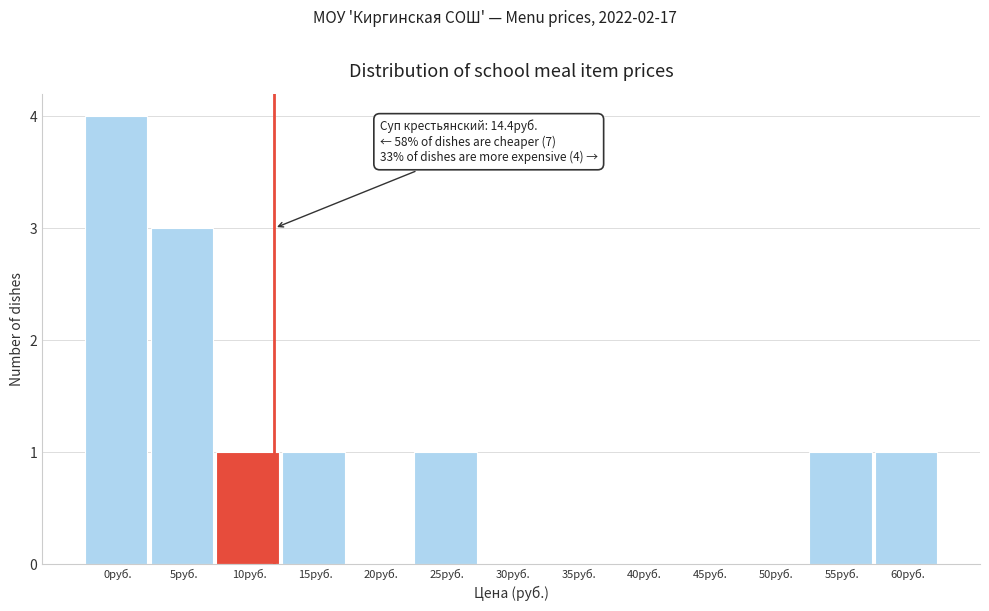

Reading left to right, what are all the values shown in this chart?

0руб.=4	5руб.=3	10руб.=1	15руб.=1	20руб.=0	25руб.=1	30руб.=0	35руб.=0	40руб.=0	45руб.=0	50руб.=0	55руб.=1	60руб.=1